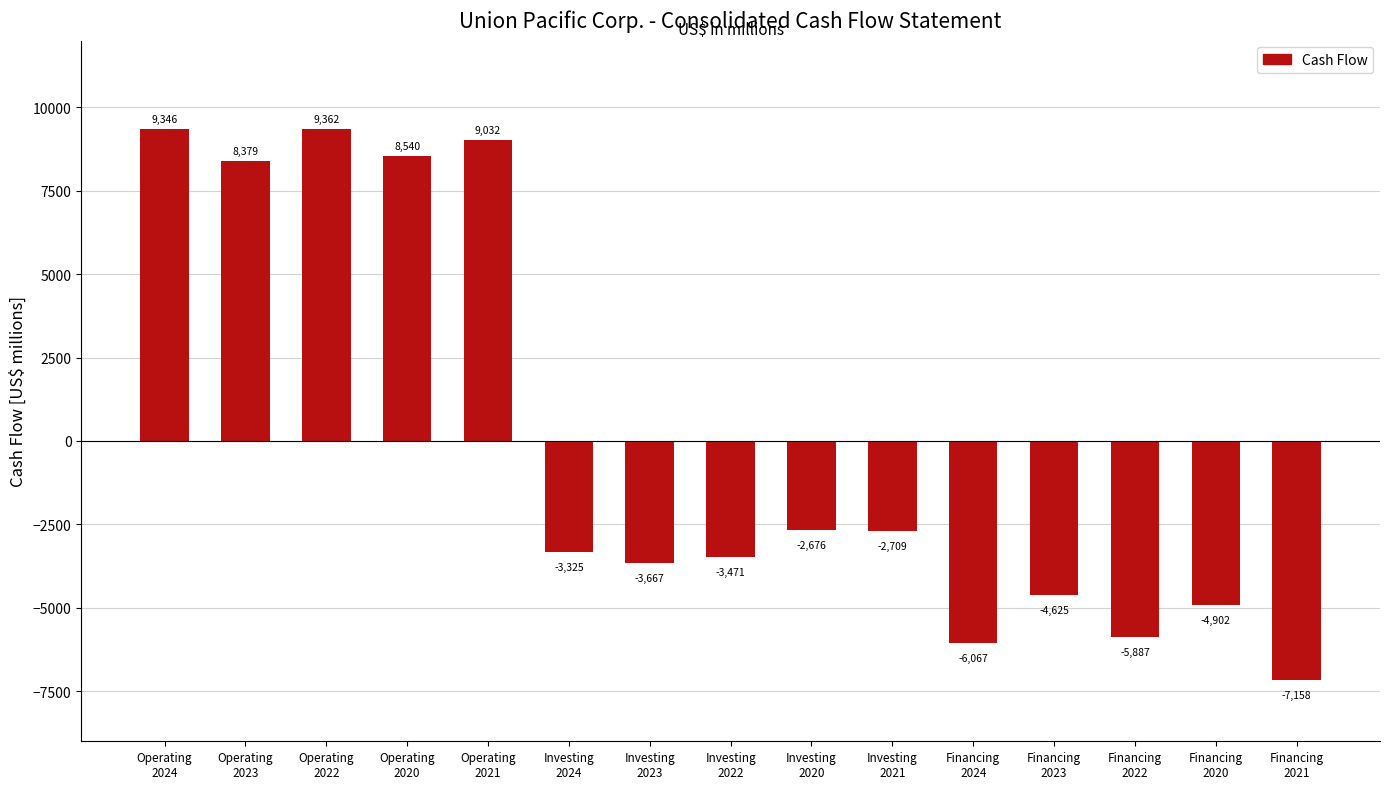

Count the number of categories in the chart.

15